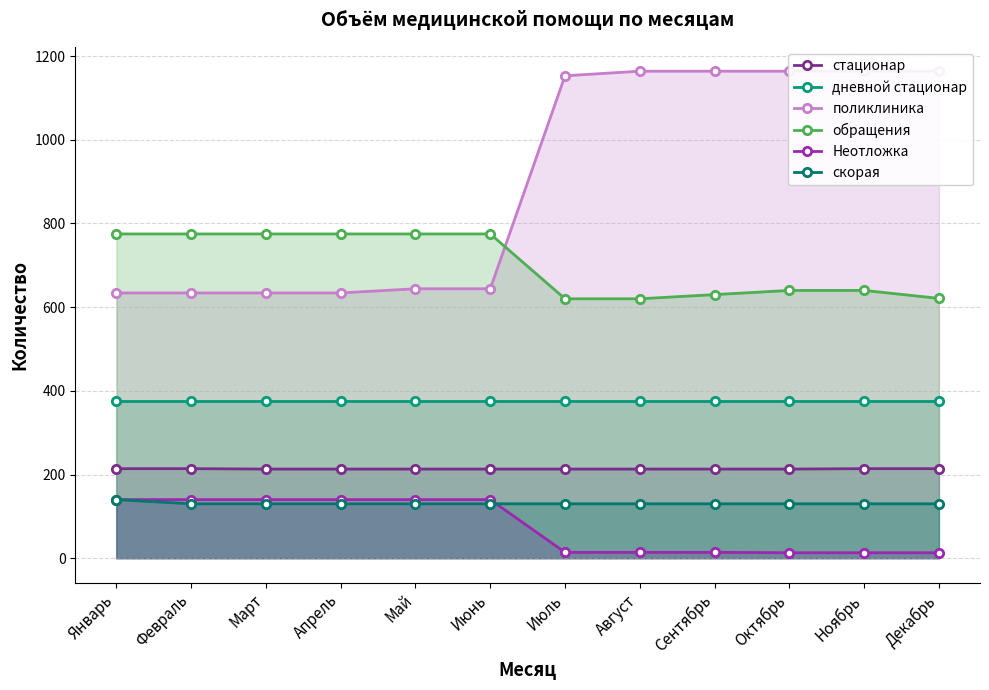

What is the minimum value shown in the chart?

13